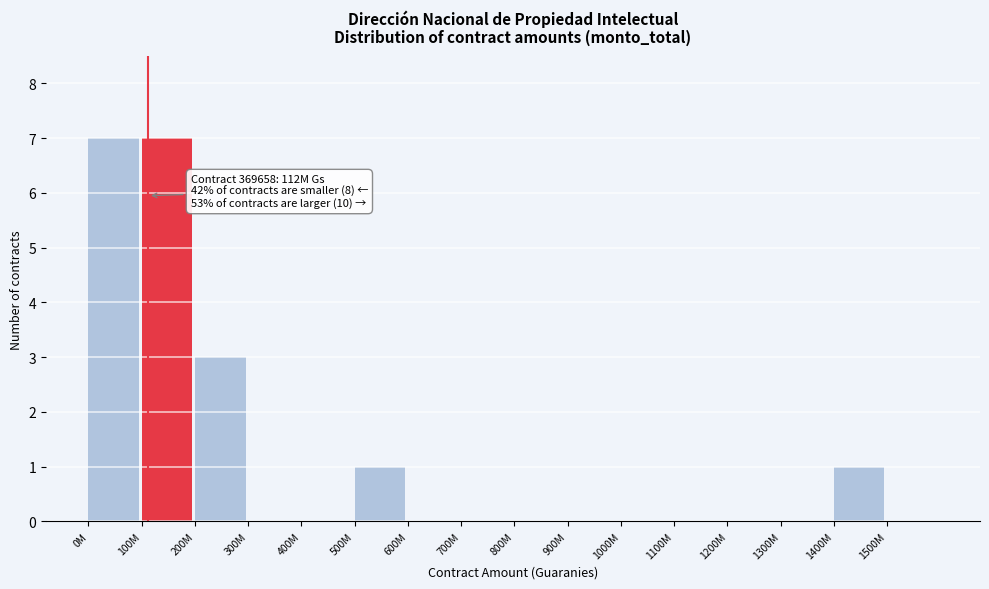

Reading left to right, extract all data points from this chart.

0M=7	100M=7	200M=3	300M=0	400M=0	500M=1	600M=0	700M=0	800M=0	900M=0	1000M=0	1100M=0	1200M=0	1300M=0	1400M=1	1500M=0